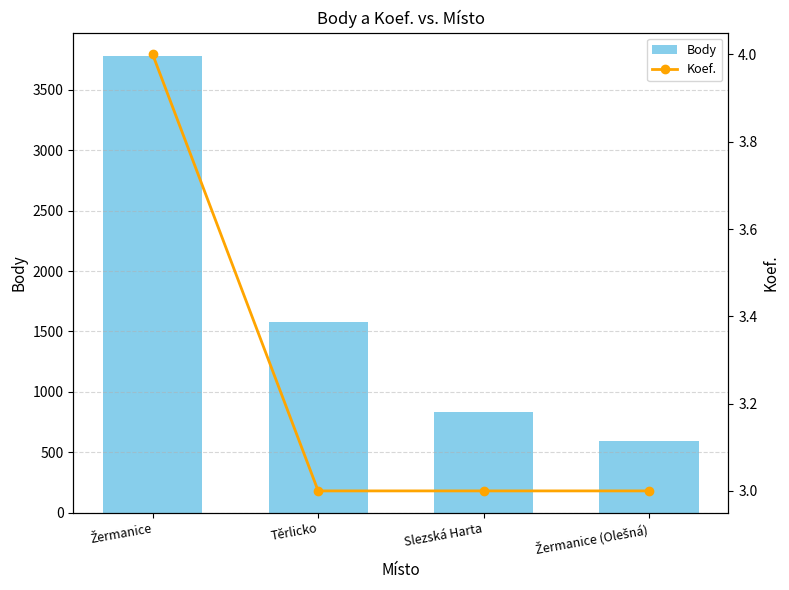

List the series in order of their peak value, highest first.

Body, Koef.